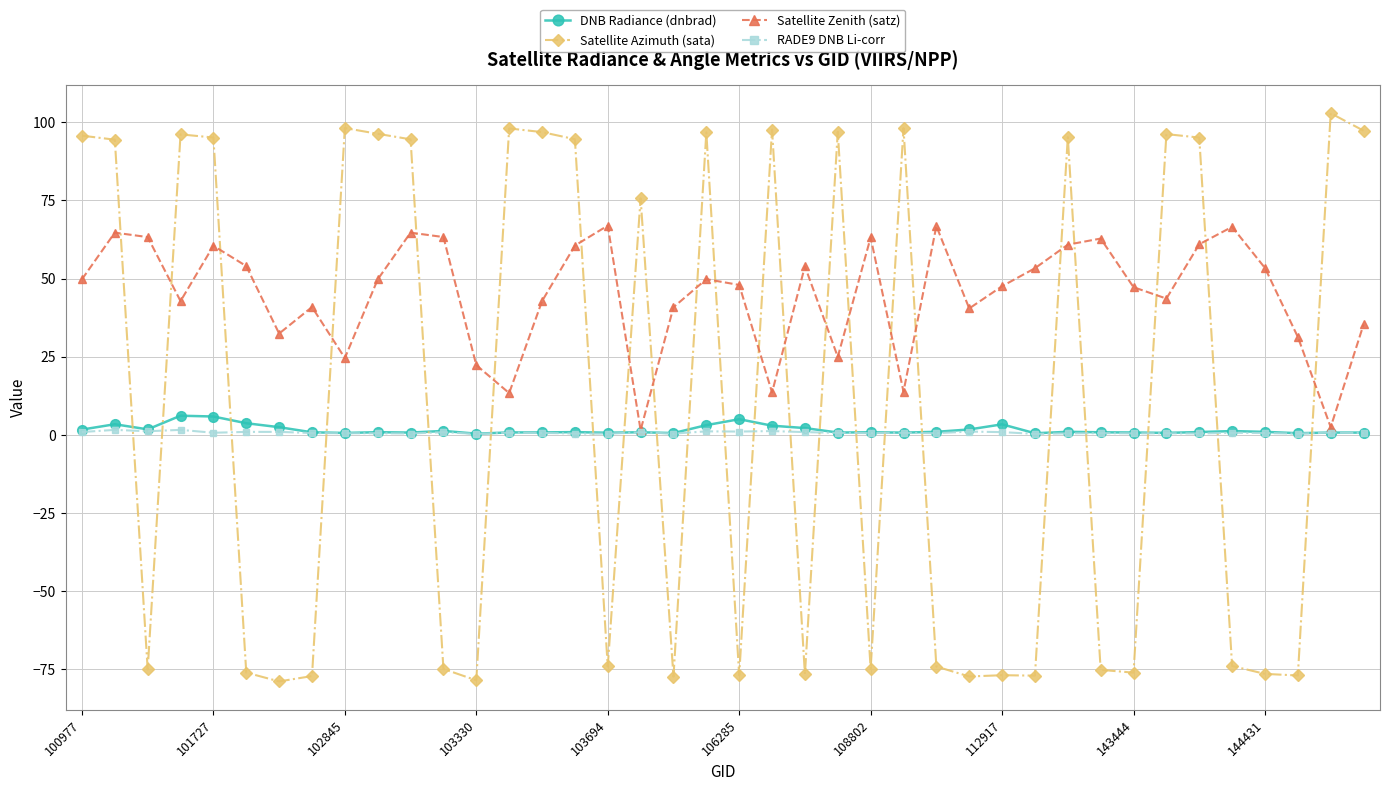

How many data points in Satellite Zenith (satz) are less than 49?

20